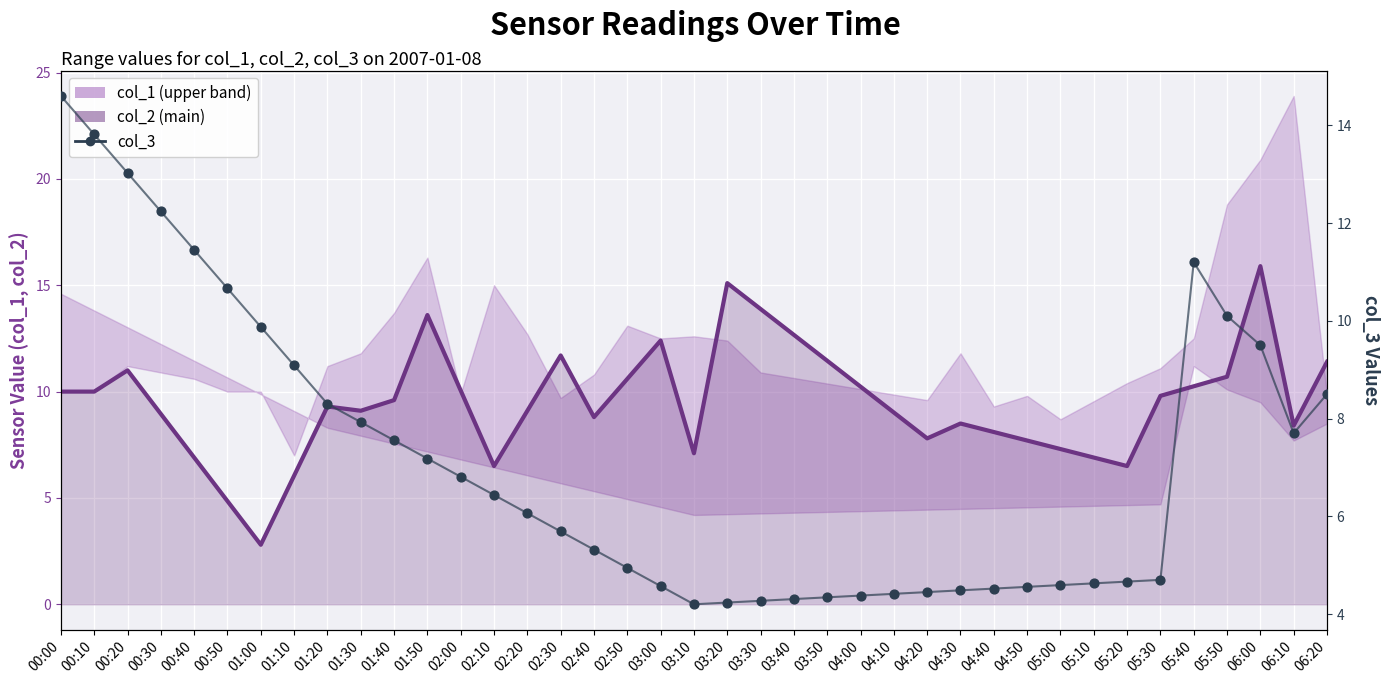

What is the total value across all series at 03:00?

21.5